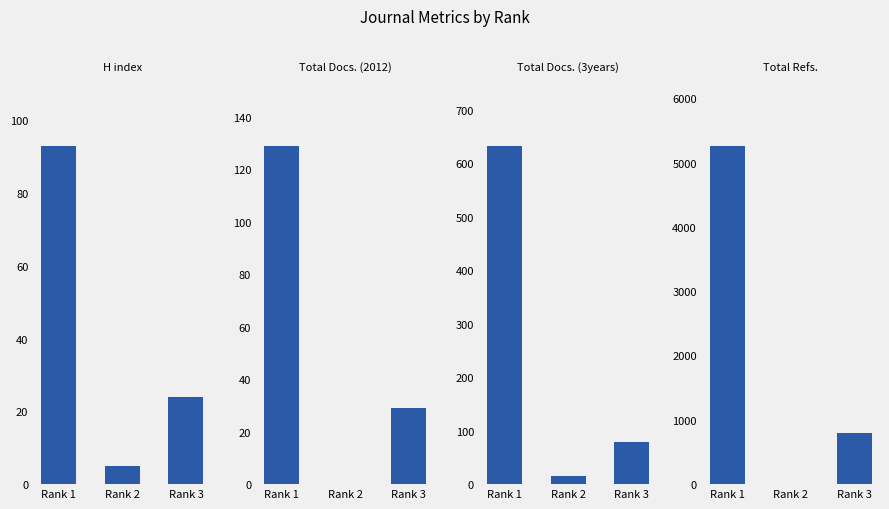

Where does the Total Docs. (3years) series first go above 78?

Rank 1